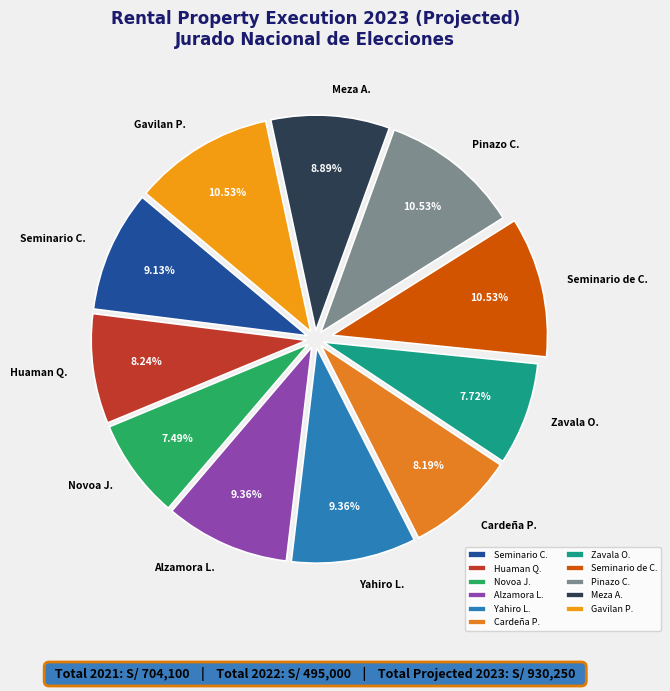

Does any single category account for the majority?

No